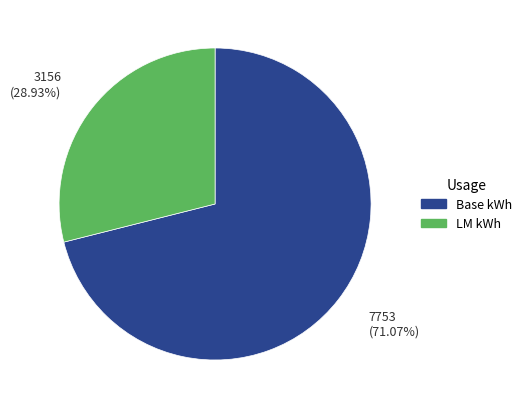

Is there any slice that represents more than half of the pie?

Yes